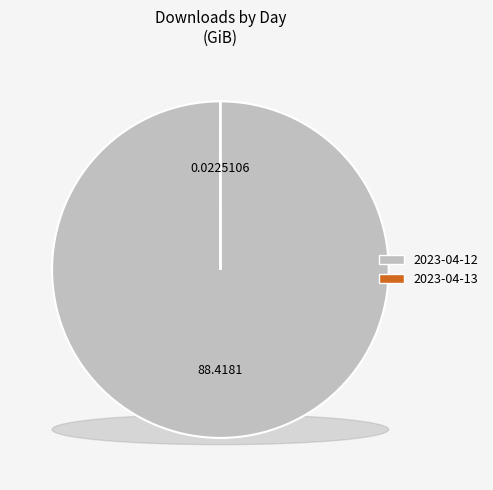

Which has a higher value, 2023-04-13 or 2023-04-12?

2023-04-12